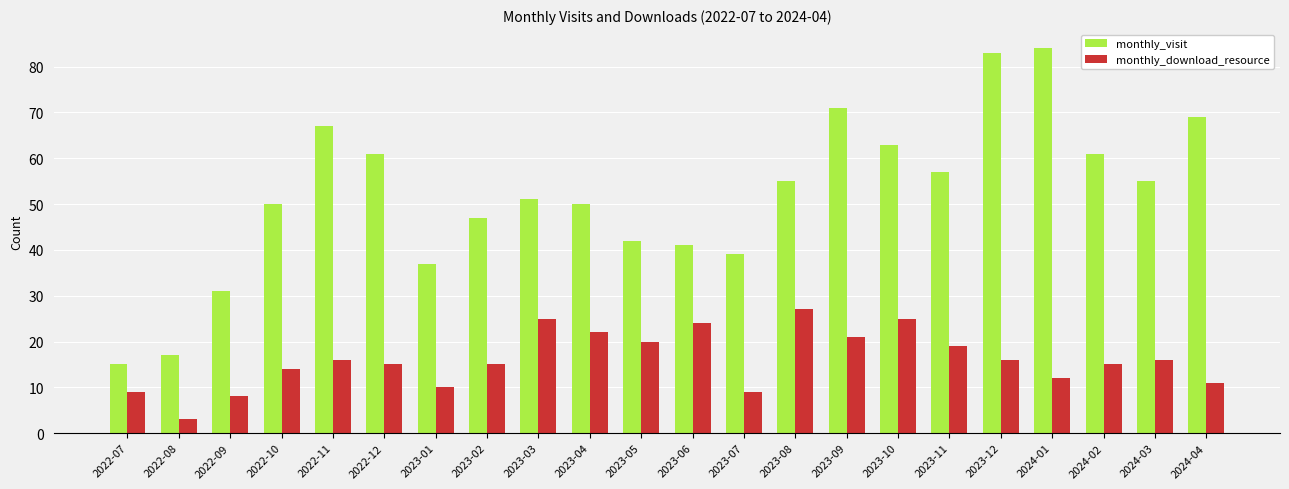

List the series in order of their peak value, lowest first.

monthly_download_resource, monthly_visit